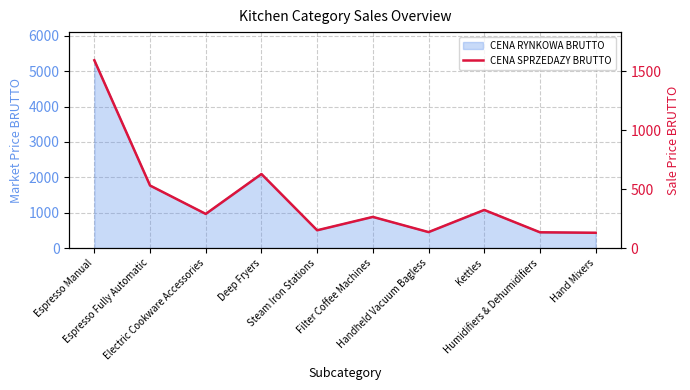

The value at Steam Iron Stations is 150.6. True or false?

True